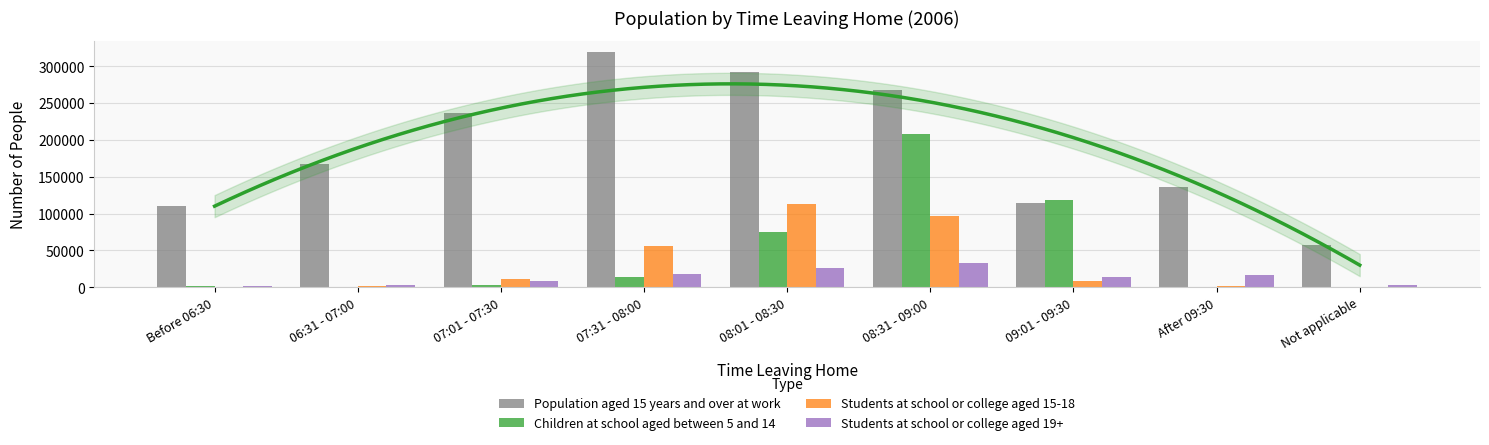

List the labels in order of Students at school or college aged 15-18 value, smallest first.

Before 06:30, Not applicable, After 09:30, 06:31 - 07:00, 09:01 - 09:30, 07:01 - 07:30, 07:31 - 08:00, 08:31 - 09:00, 08:01 - 08:30